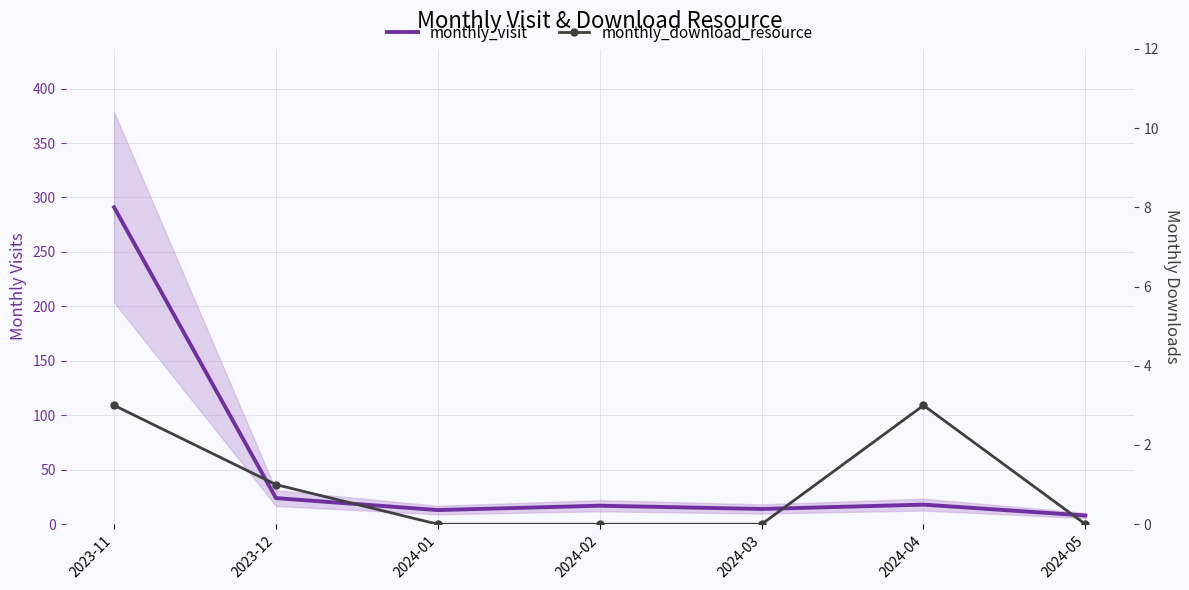

True or false: monthly_visit and monthly_download_resource cross at least once.

False